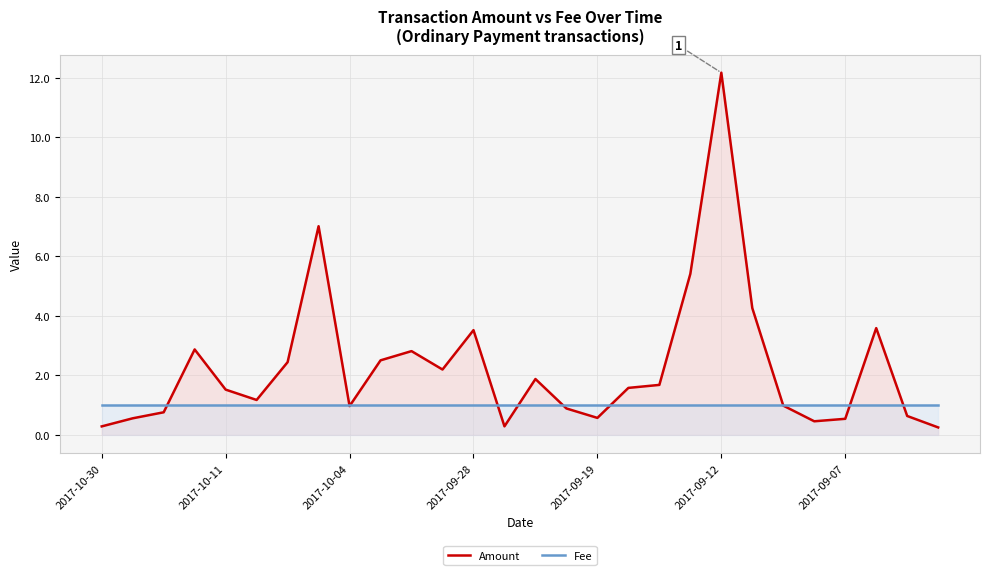

Reading right to left, what are all the values shown in this chart?

Amount: 0.2	0.6	3.6	0.5	0.5	1.0	4.3	12.2	5.4	1.7	1.6	0.6	0.9	1.9	0.3	3.5	2.2	2.8	2.5	1.0	7.0	2.4	1.2	1.5	2.9	0.8	0.6	0.3
Fee: 1.0	1.0	1.0	1.0	1.0	1.0	1.0	1.0	1.0	1.0	1.0	1.0	1.0	1.0	1.0	1.0	1.0	1.0	1.0	1.0	1.0	1.0	1.0	1.0	1.0	1.0	1.0	1.0